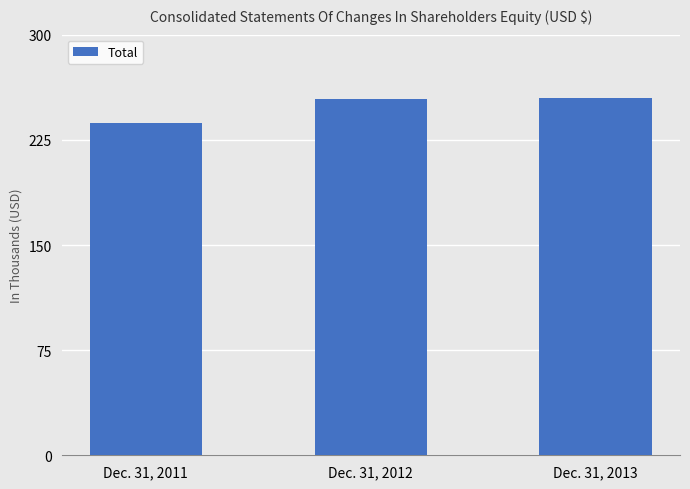

Reading left to right, extract all data points from this chart.

Dec. 31, 2011=237194	Dec. 31, 2012=253897	Dec. 31, 2013=254839